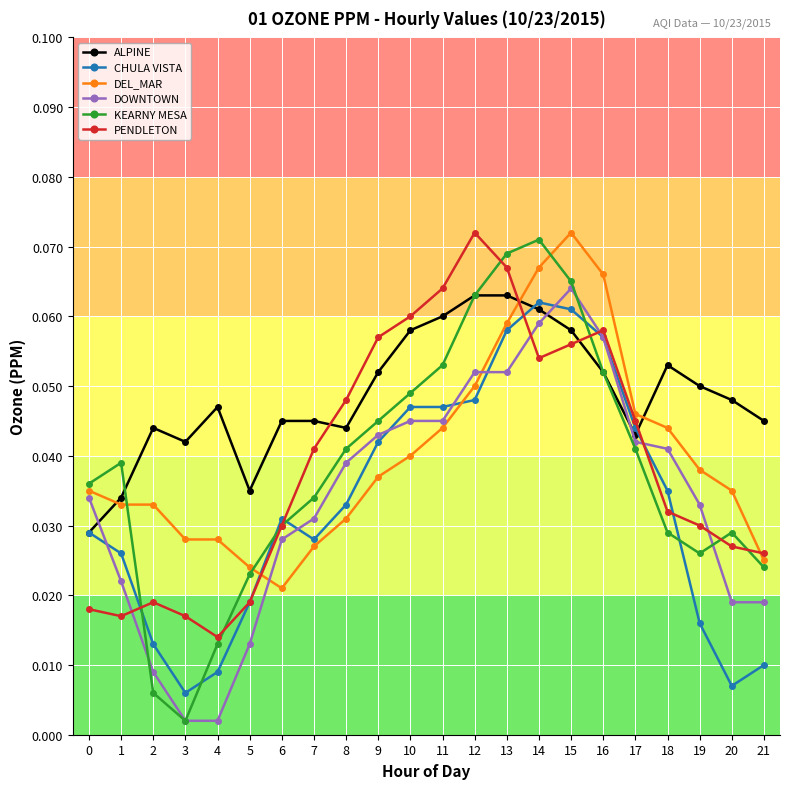

What are all the series names shown in the legend?

ALPINE, CHULA VISTA, DEL_MAR, DOWNTOWN, KEARNY MESA, PENDLETON